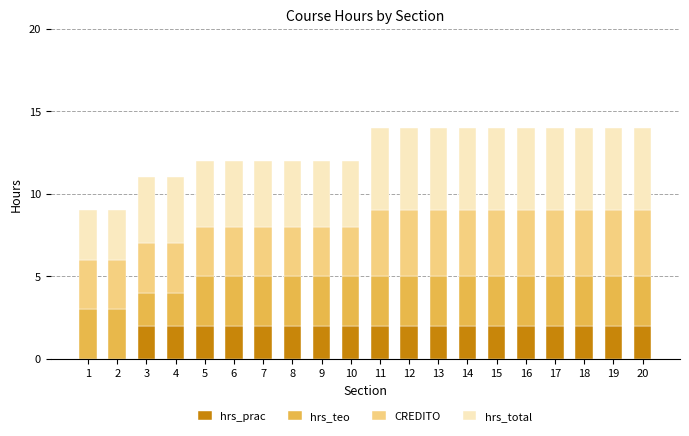

Is it true that hrs_prac equals 3 at 4?

False